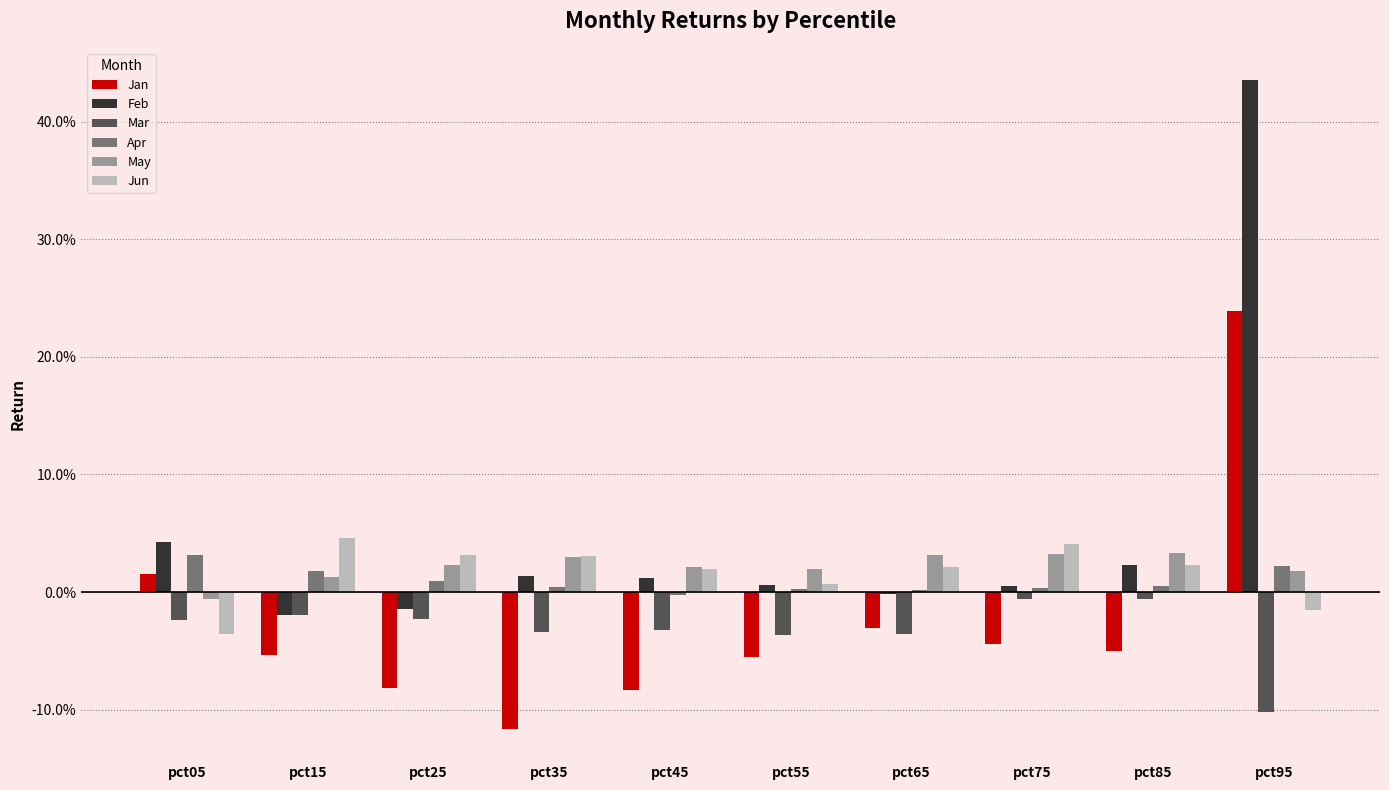

Are the bars grouped side by side (vs. stacked)?

Yes